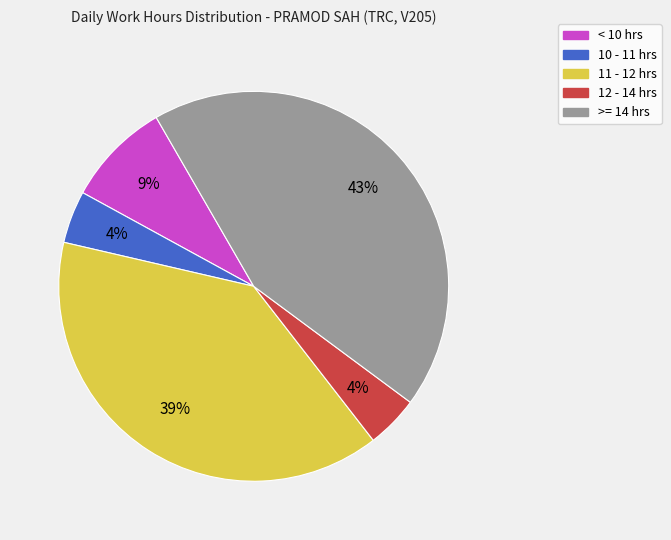

Does any single category account for the majority?

No